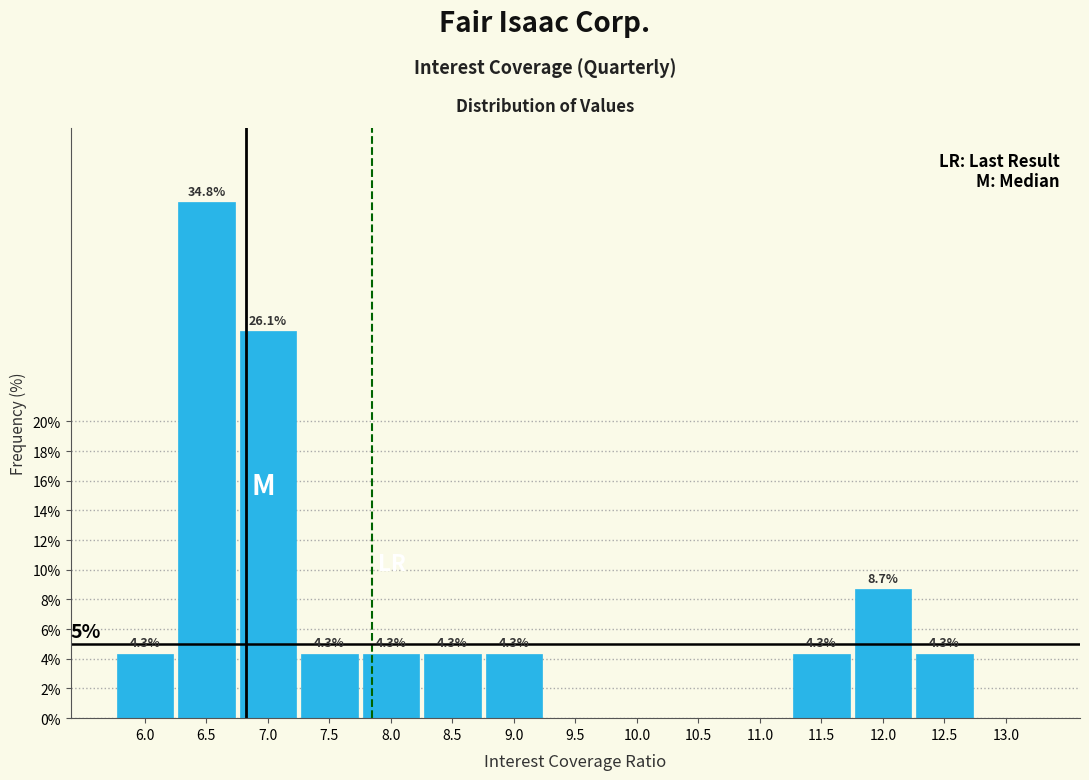

Reading left to right, list all the values displayed in this chart.

6.0=4.3	6.5=34.8	7.0=26.1	7.5=4.3	8.0=4.3	8.5=4.3	9.0=4.3	9.5=0.0	10.0=0.0	10.5=0.0	11.0=0.0	11.5=4.3	12.0=8.7	12.5=4.3	13.0=0.0